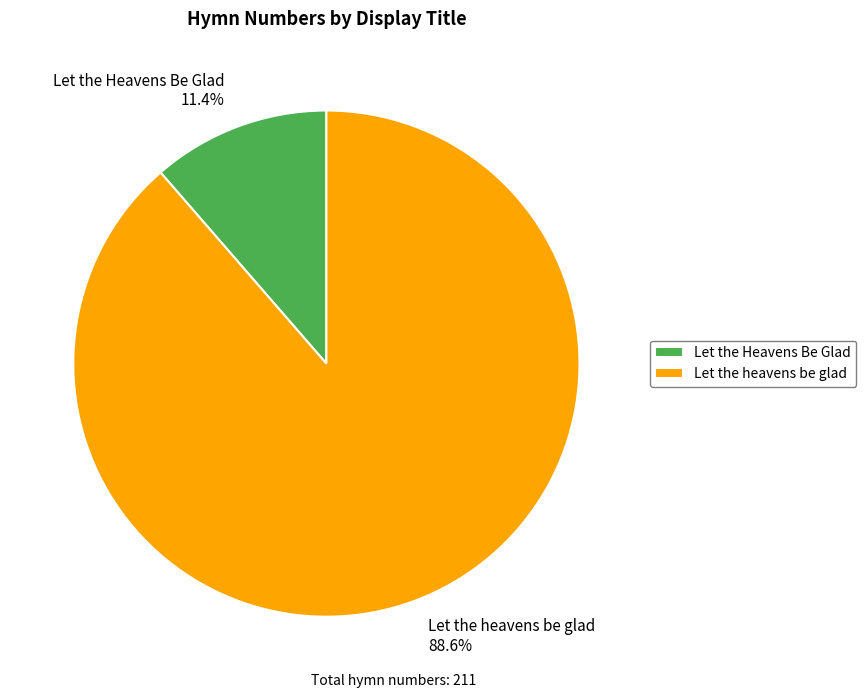

How many segments does this pie chart have?

2